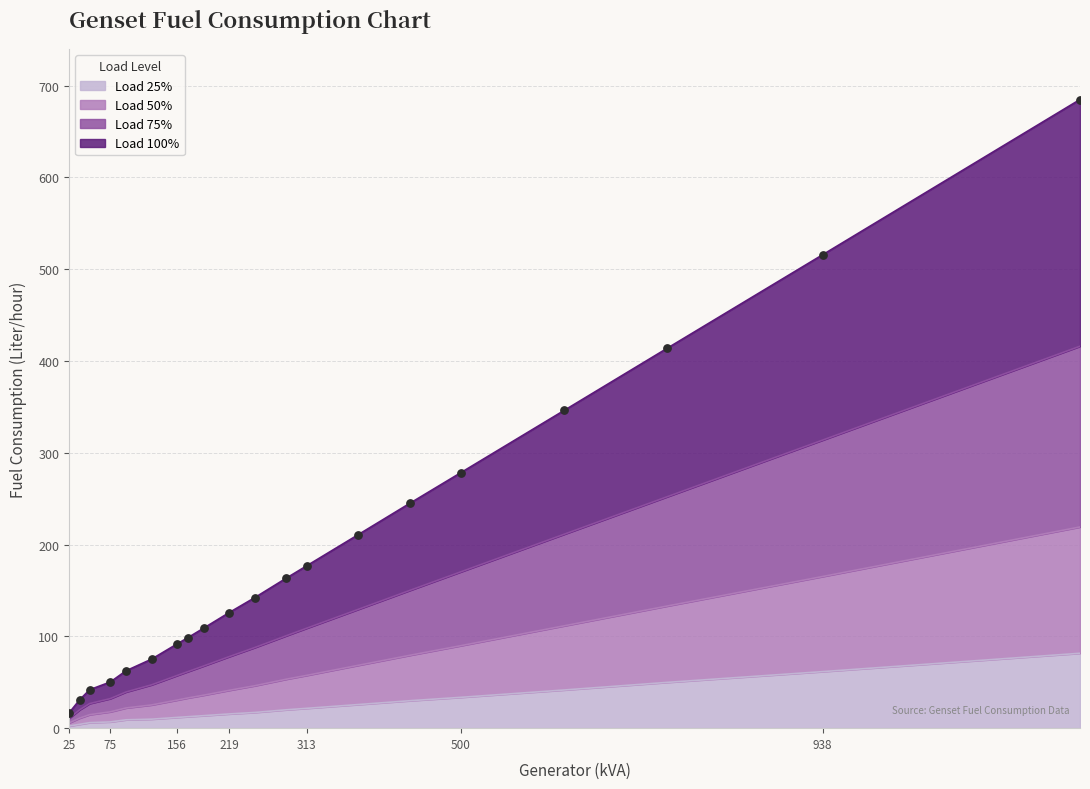

At how many categories does at least one series exceed 466?

2